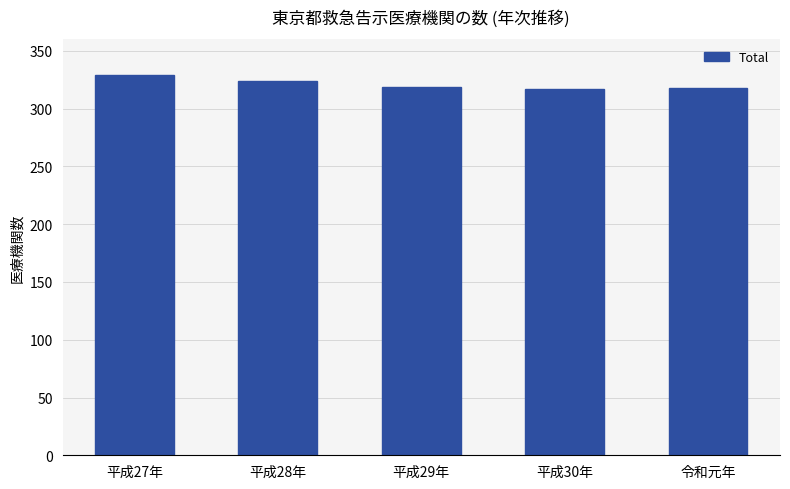

What is the change in value from 平成27年 to 平成29年?

-10